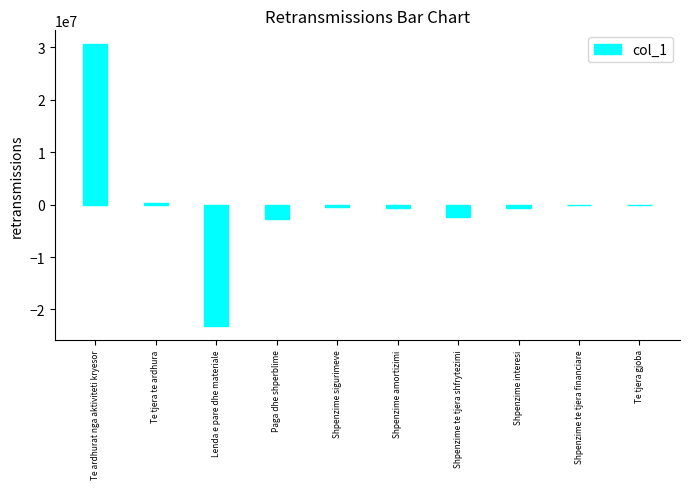

The value at Lenda e pare dhe materiale is -9988687. True or false?

False